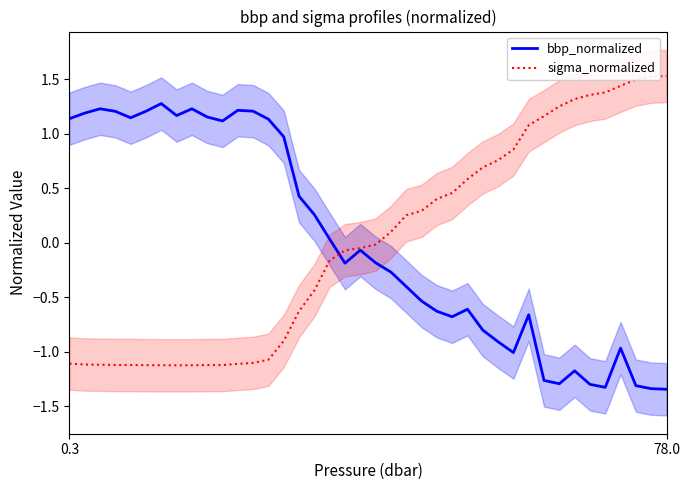

At which category does bbp_normalized reach its first local valley?

4